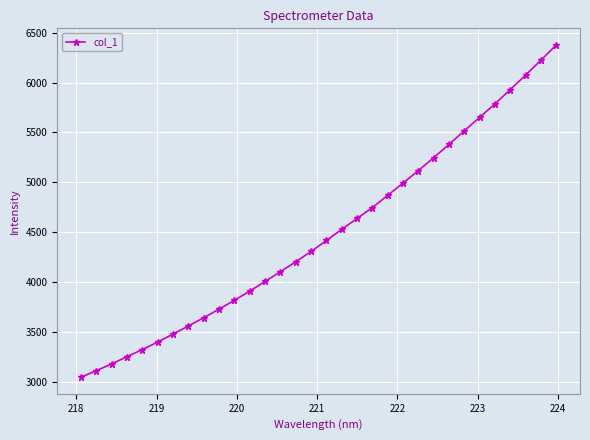

What is the difference between the maximum and minimum values?

3324.5